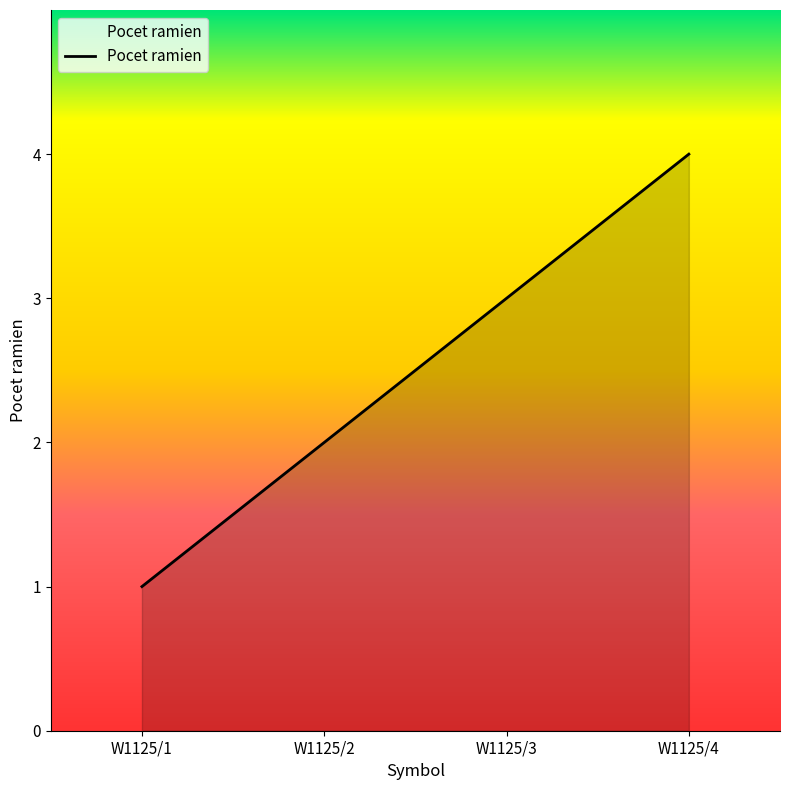

The chart shows a value of 2 at W1125/2. True or false?

True